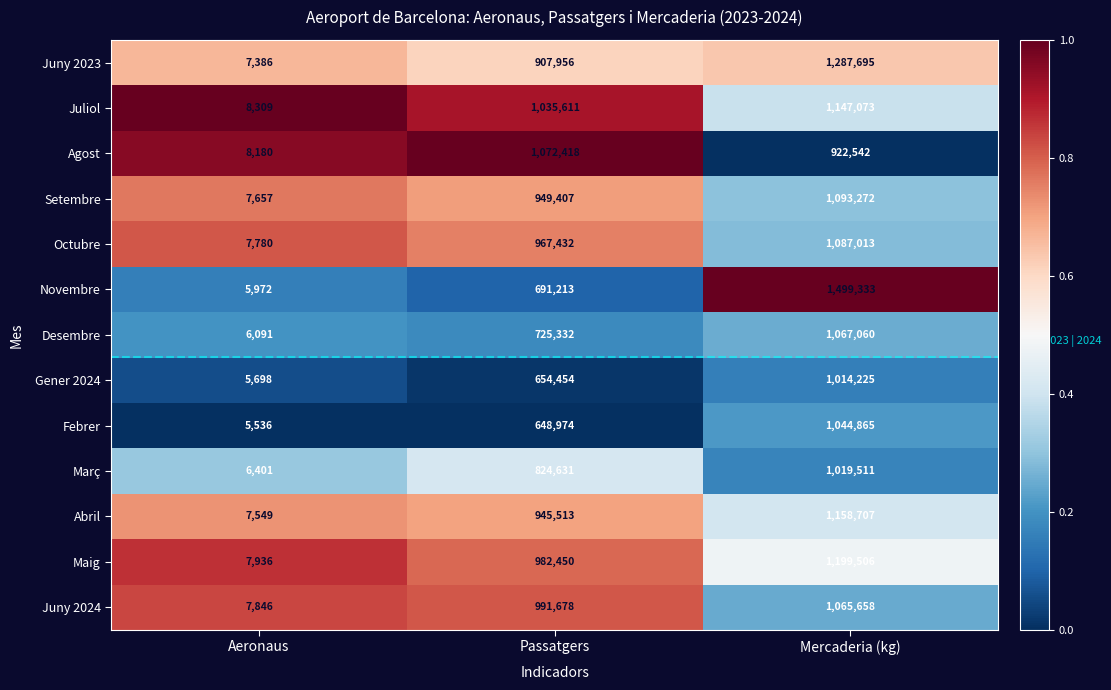

At which label does Agost first exceed 922542?

Passatgers